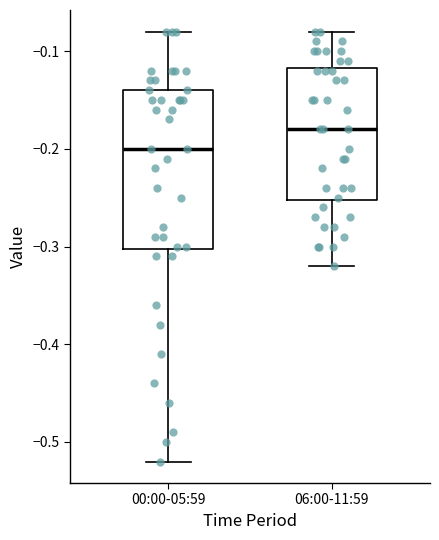

Which box has the lowest median line?

00:00-05:59